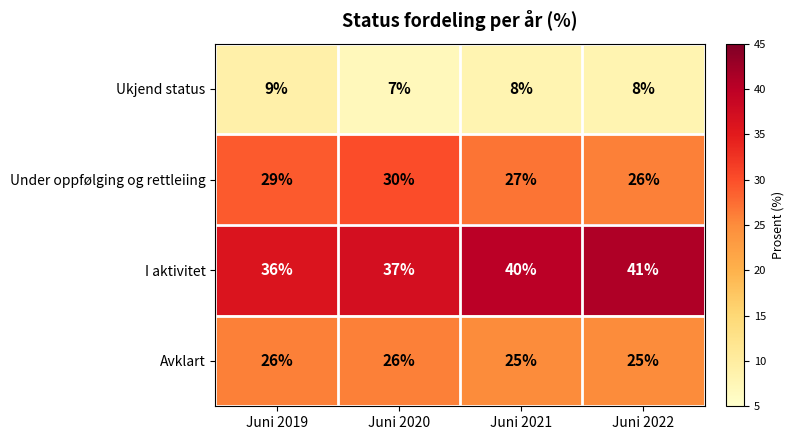

What is the spread (max minus min) of values at Juni 2022?

33